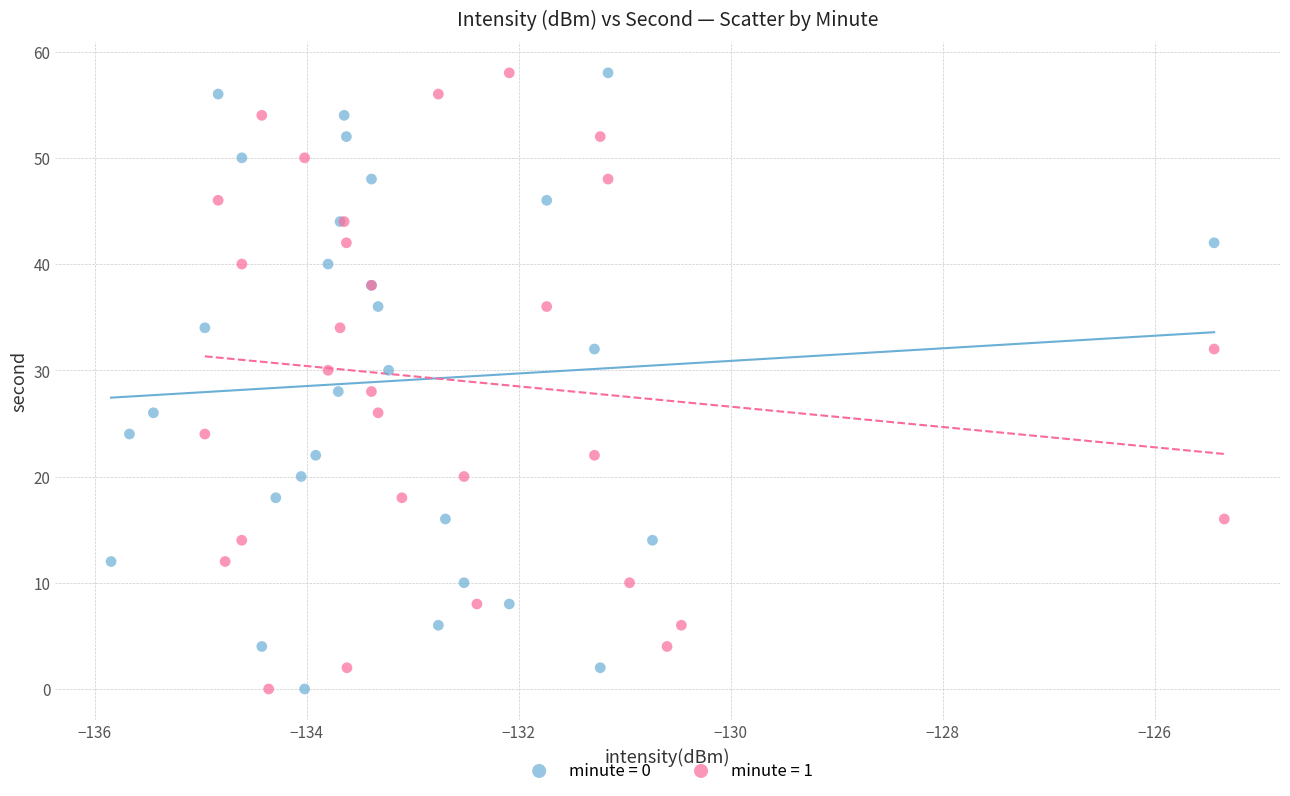

What are all the series names shown in the legend?

minute = 0, minute = 1